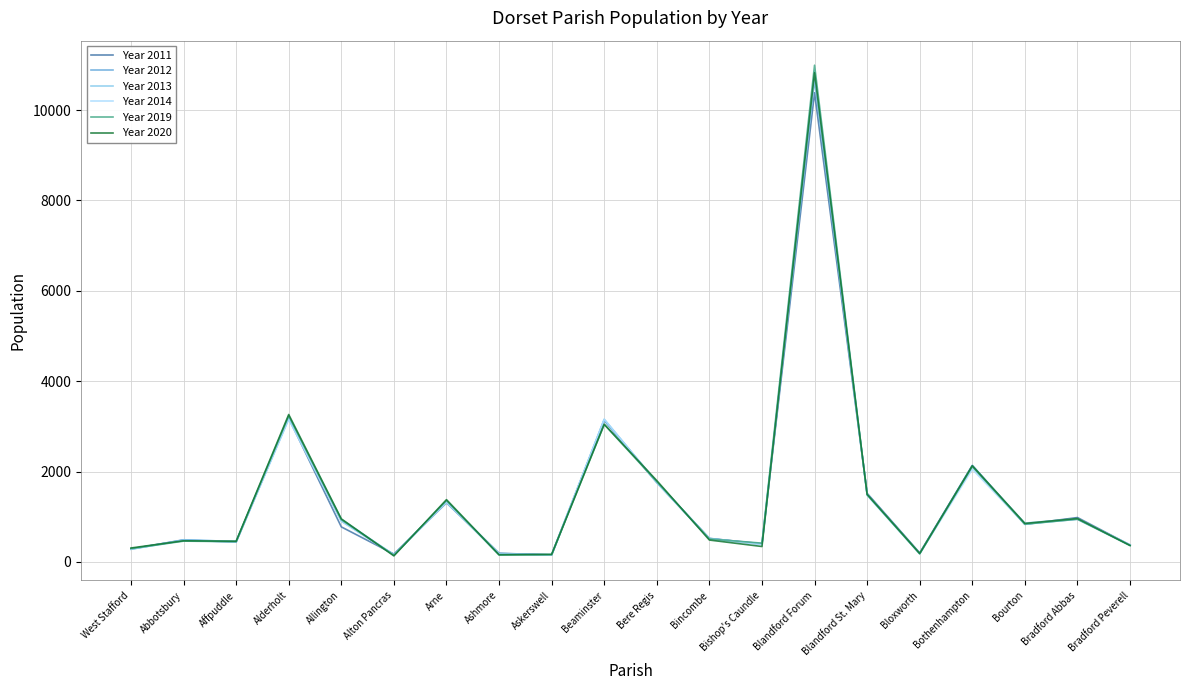

The Year 2012 series shows 282 at West Stafford. True or false?

True